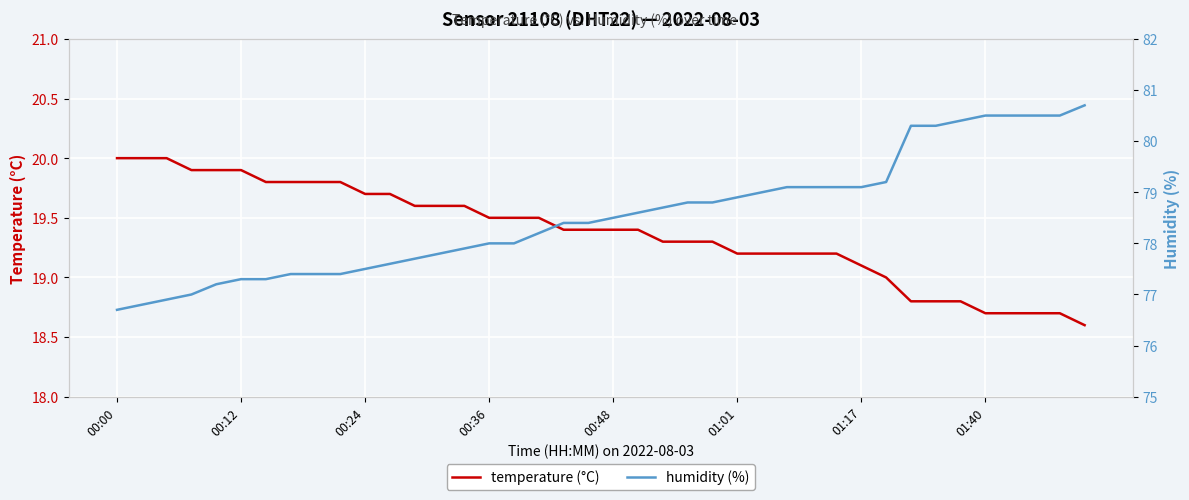

True or false: humidity (%) has more than 2 points higher than both neighbors.

False